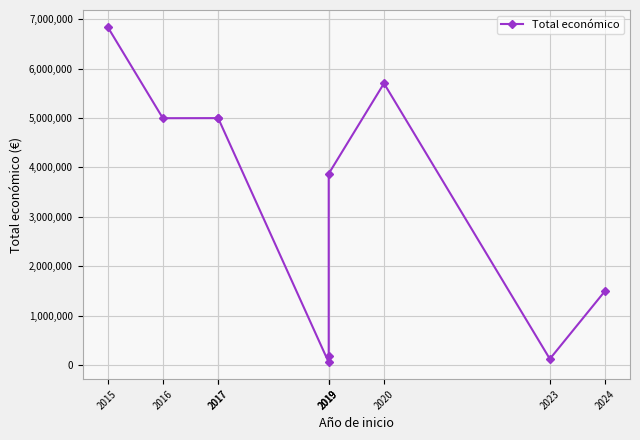

Which label corresponds to the smallest value in the chart?

2019